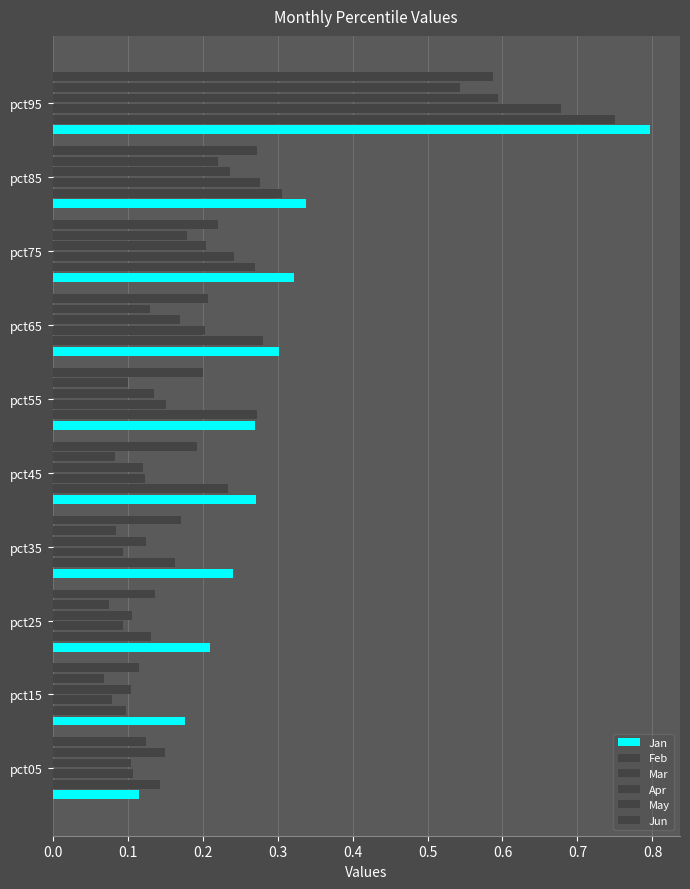

Rank the series by their maximum value, from highest to lowest.

Jan, Feb, Mar, Apr, Jun, May